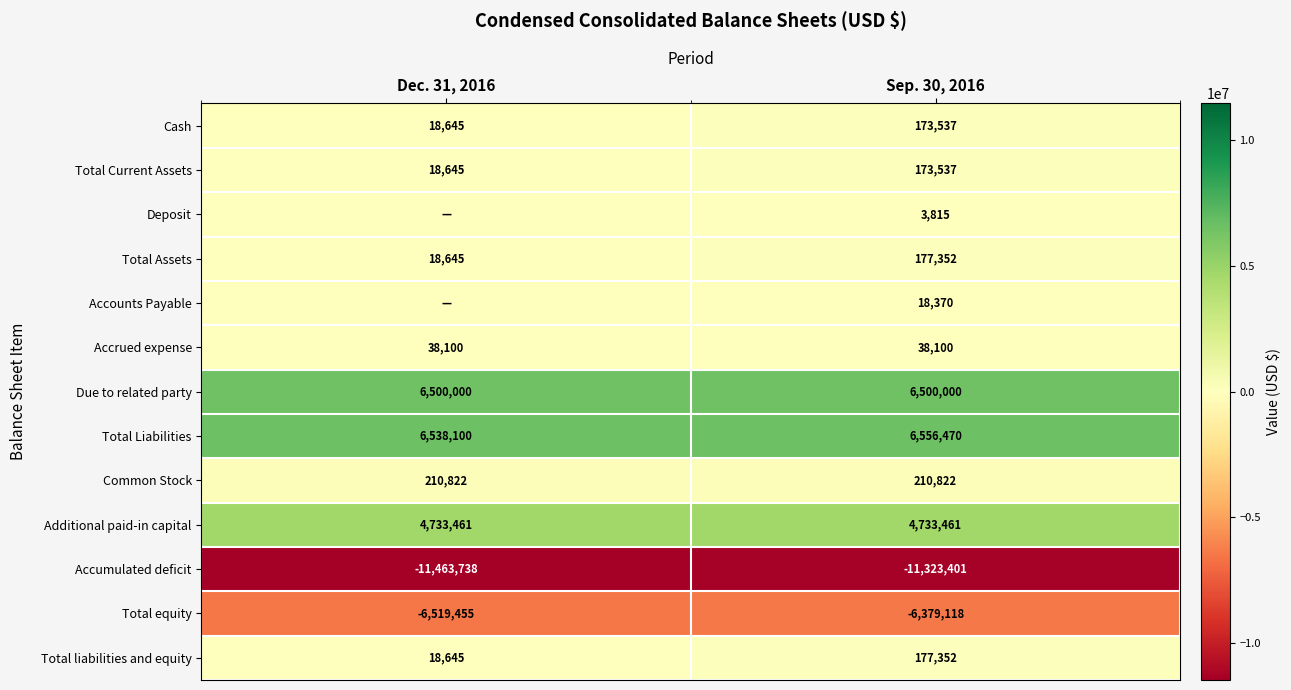

What is the difference between the maximum and minimum values in the Total liabilities and equity series?

158707